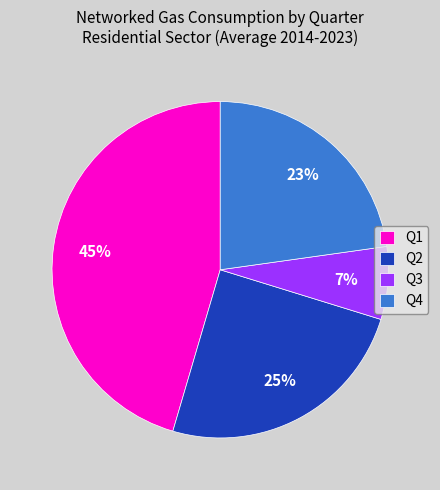

To the nearest percent, what percentage of the pie is Q2?

25%